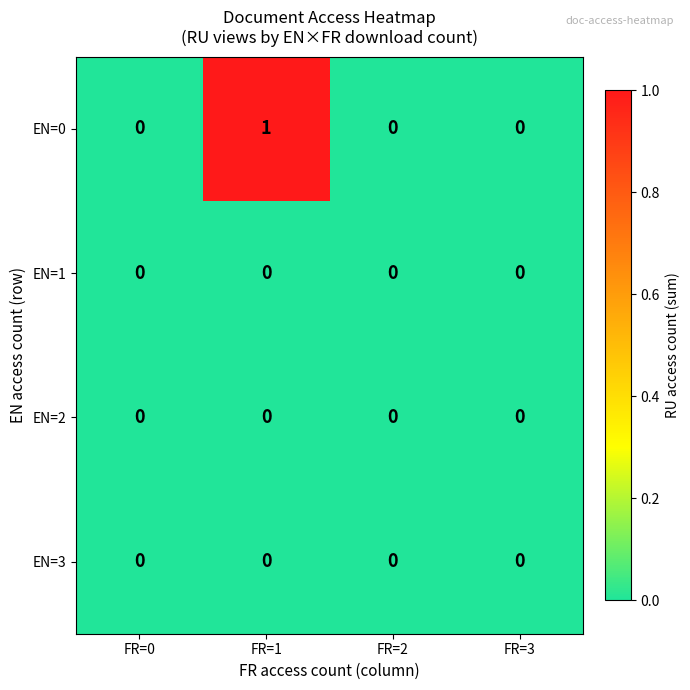

Which category has the highest value across all series?

FR=1